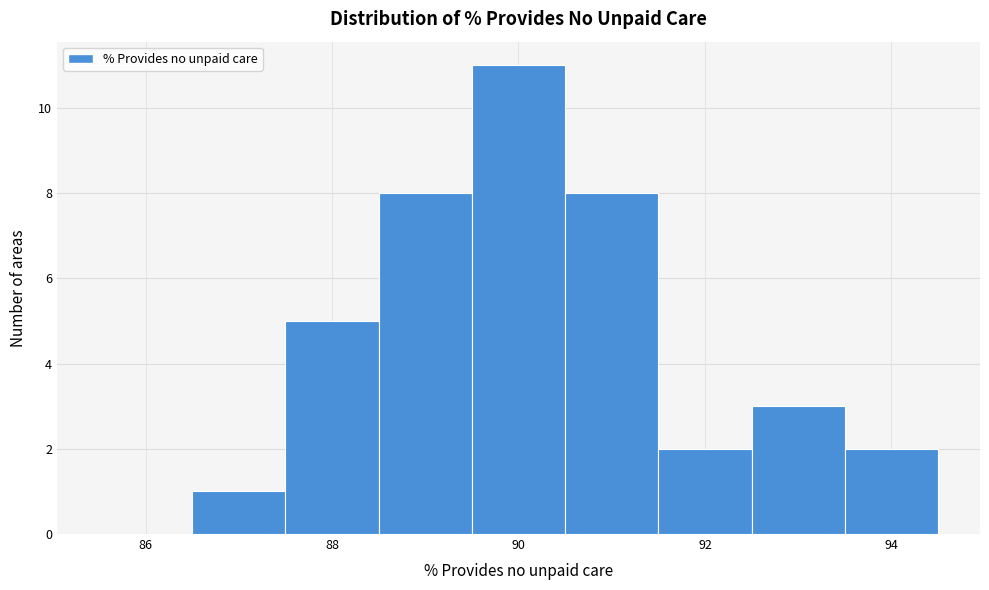

What is the height of the bar covering 91.5 to 92.5 on the x-axis? Neither the bar edges nor the heights are printed on the chart, so give them approximately, as read against the axes.

2